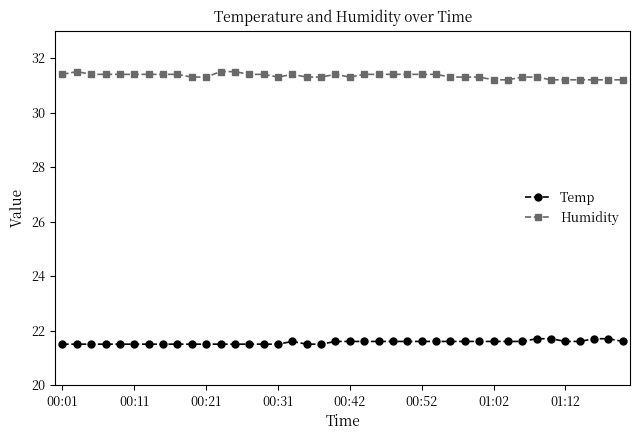

Rank the series by their maximum value, from lowest to highest.

Temp, Humidity